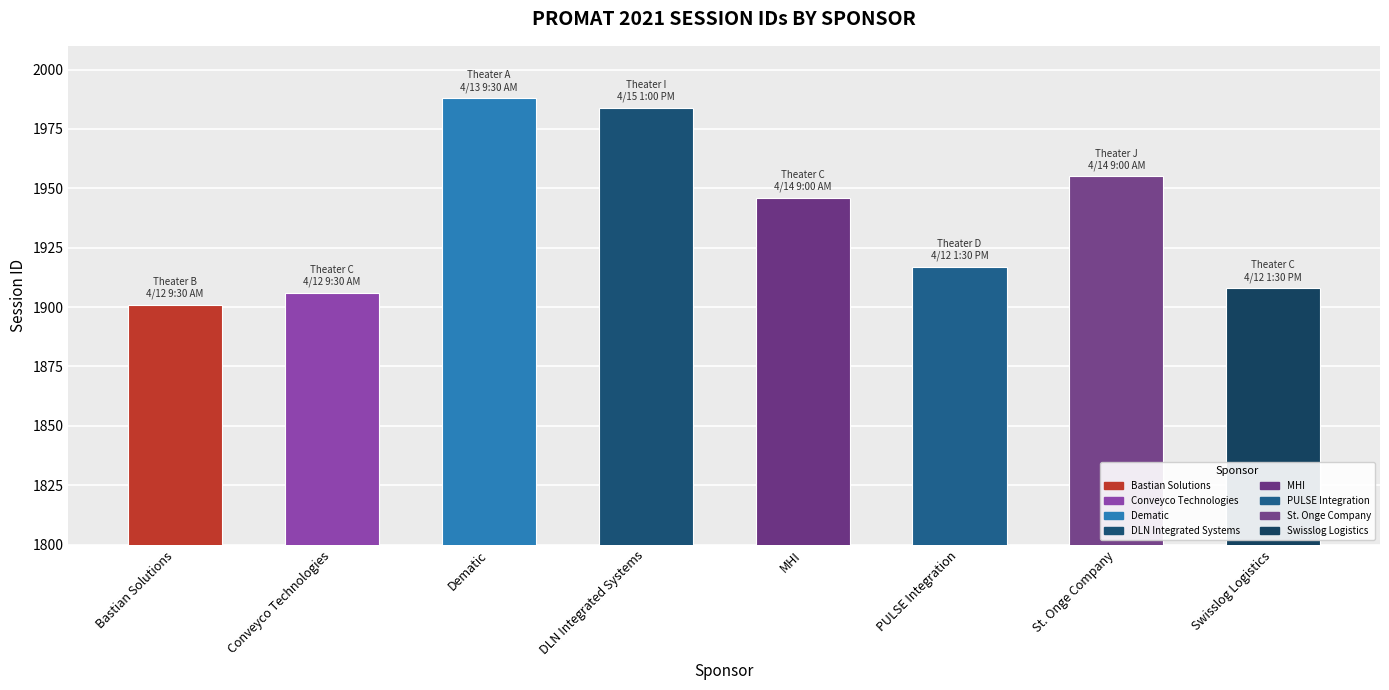

What is the label of the 3rd bar from the right?

PULSE Integration